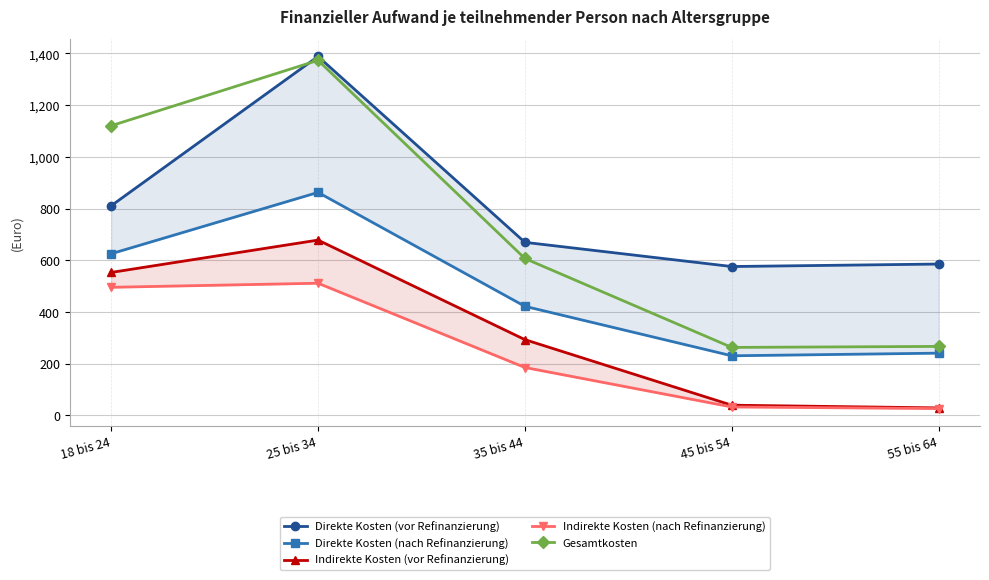

Reading left to right, extract all data points from this chart.

Direkte Kosten (vor Refinanzierung): 810.6	1388.2	669.2	575.6	585.2
Direkte Kosten (nach Refinanzierung): 625.0	862.3	421.7	230.3	240.5
Indirekte Kosten (vor Refinanzierung): 552.7	677.9	292.8	39.2	28.7
Indirekte Kosten (nach Refinanzierung): 495.2	511.0	185.0	32.4	26.1
Gesamtkosten: 1120.2	1373.2	606.7	262.7	266.6